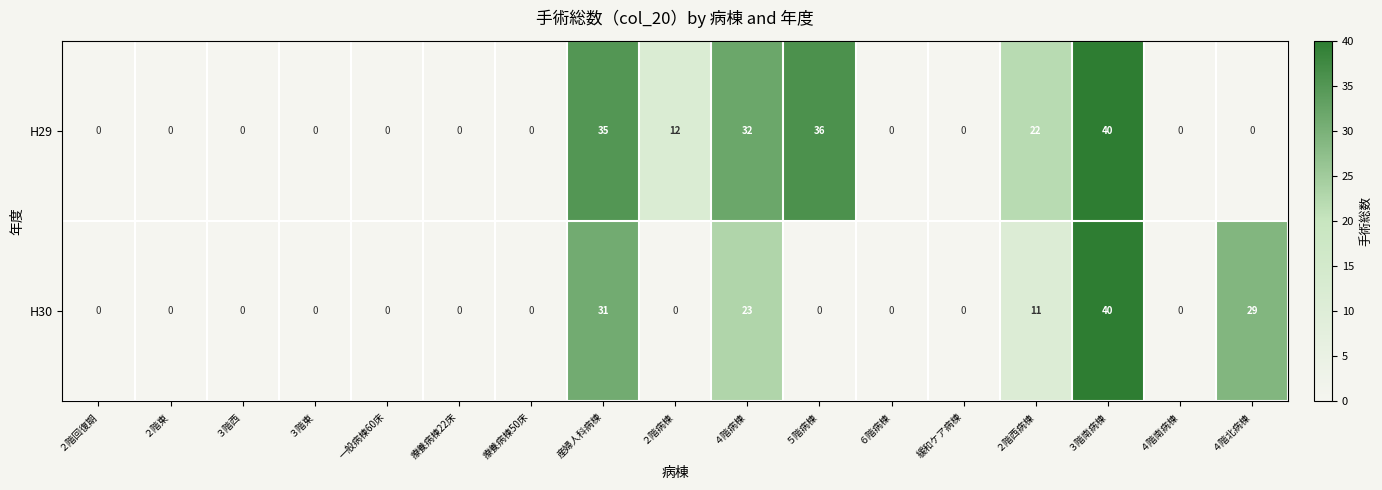

At 産婦人科病棟, list the series in order from smallest to largest.

H30, H29